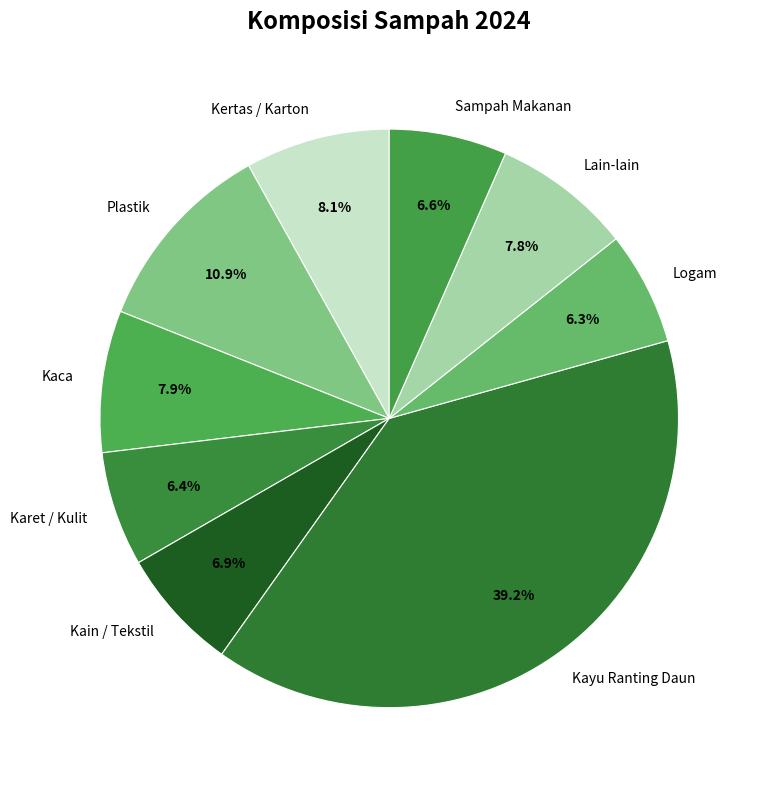

True or false: Plastik accounts for 19% of the total.

False